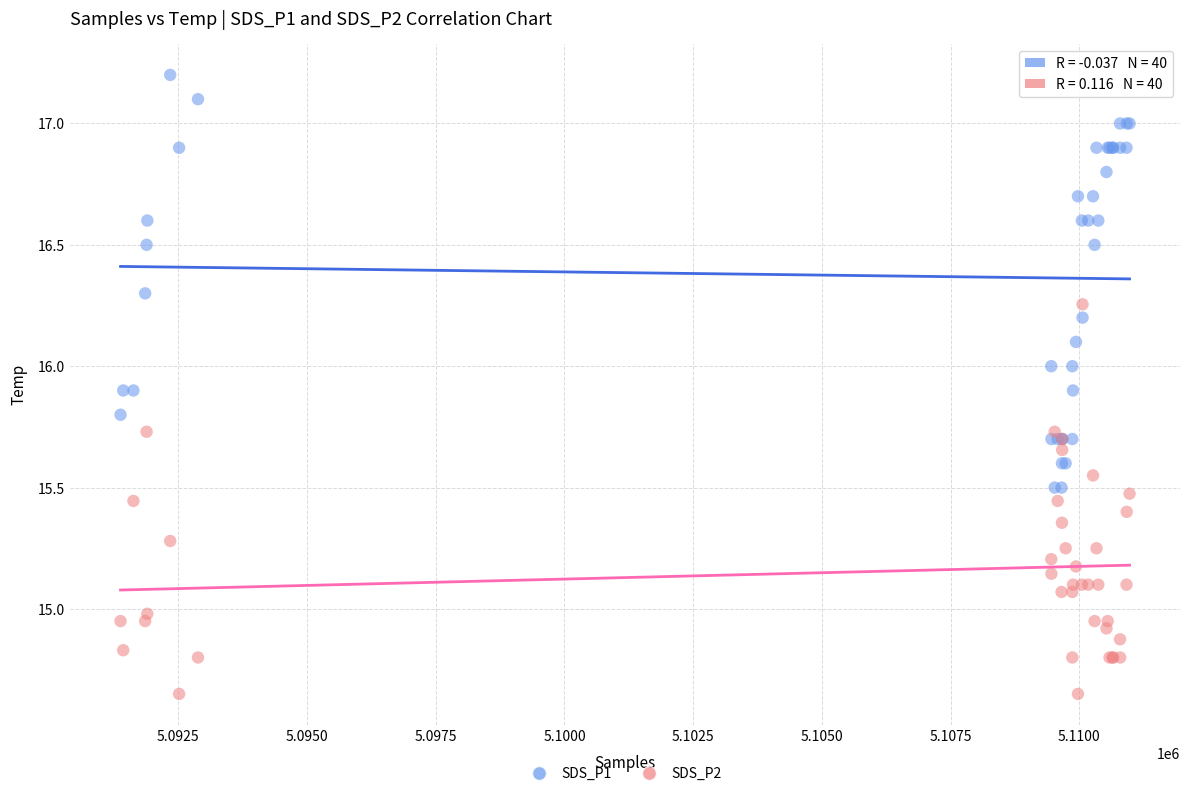

Which series reaches the maximum Y coordinate?

SDS_P1